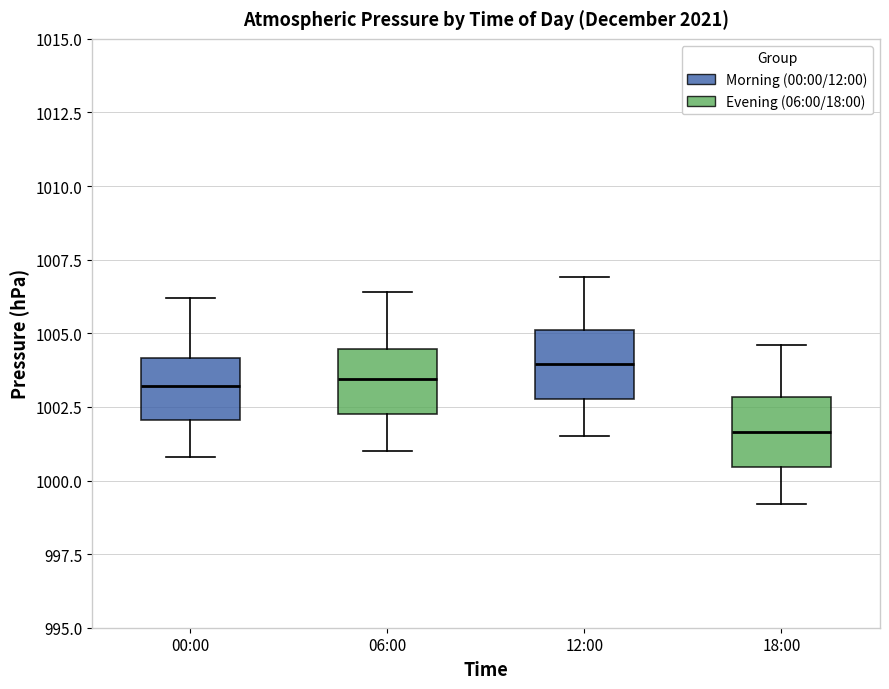

Reading left to right, transcribe this box plot: for each box, give where its median line is, the range the box spans, and where its two whiskers end, as read against the y-axis. The values are not printed on the chart, so give them approximately, as read against the axis.

00:00: median 1003.0, box 1002.0 to 1004.0, whiskers 1001.0 to 1006.0
06:00: median 1003.5, box 1002.5 to 1004.5, whiskers 1001.0 to 1006.5
12:00: median 1004.0, box 1003.0 to 1005.0, whiskers 1001.5 to 1007.0
18:00: median 1001.5, box 1000.5 to 1003.0, whiskers 999.0 to 1004.5